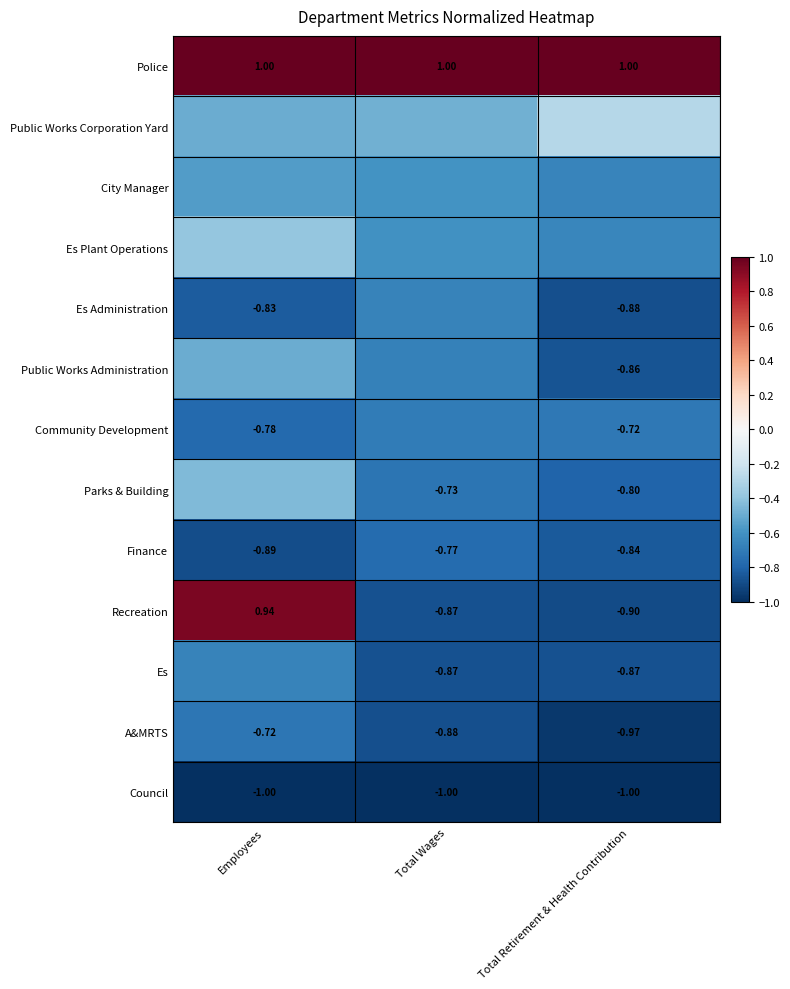

List the labels in order of A&MRTS value, largest first.

Employees, Total Wages, Total Retirement & Health Contribution